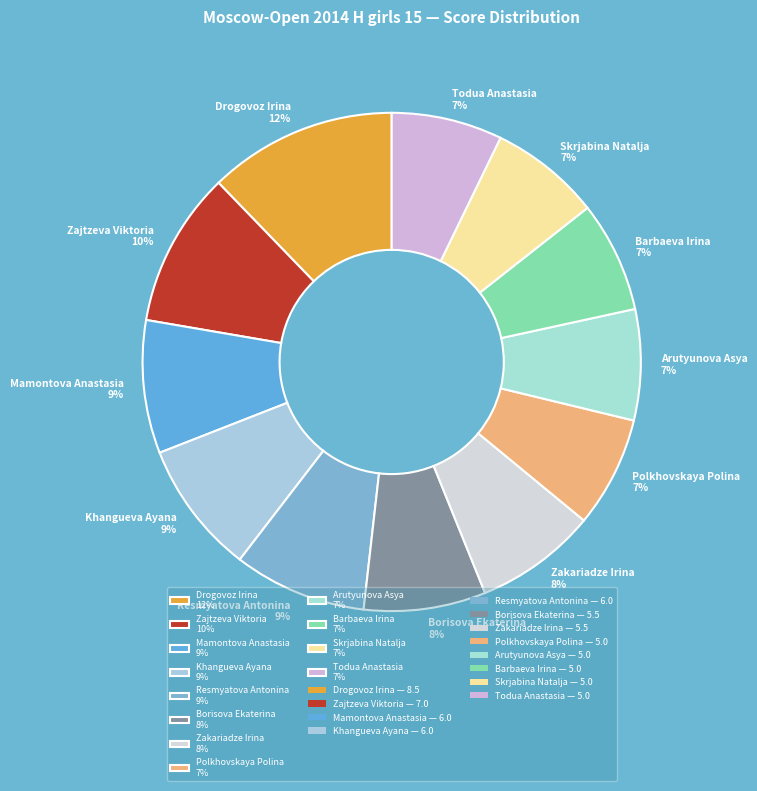

How many slices are in this pie chart?

12